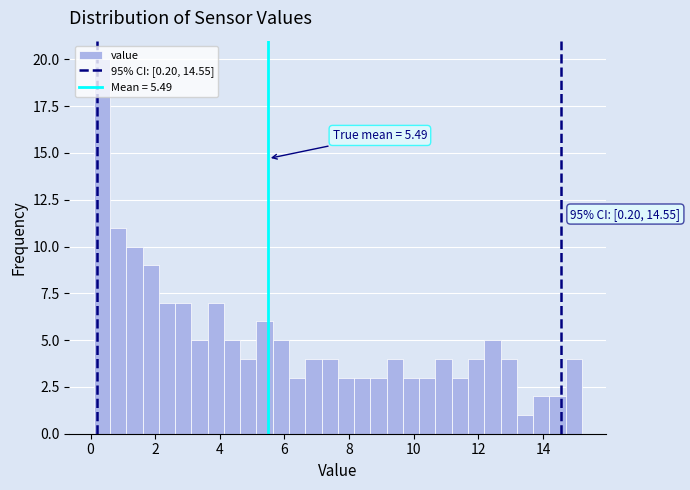

Around what value on the x-axis is the tallest bar? Give the approximate position of its centre, as read against the axis.

0.4